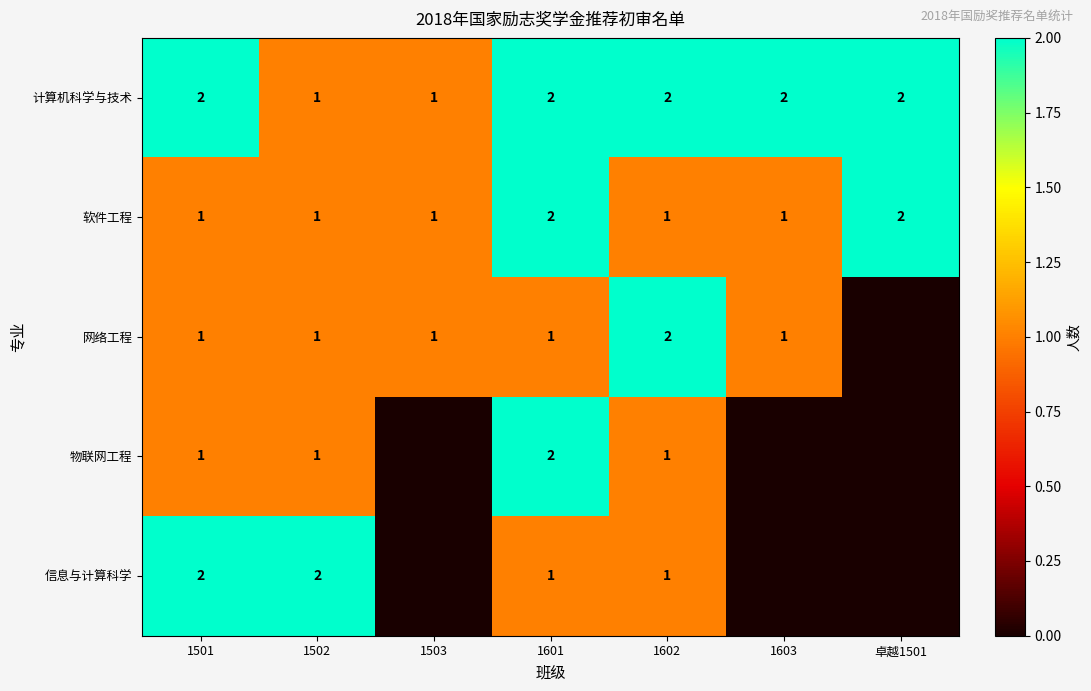

How many data points in 软件工程 are above 1?

2